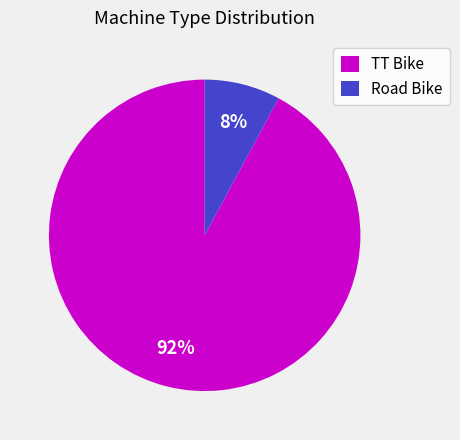

Is it true that TT Bike is 99% of the pie?

False